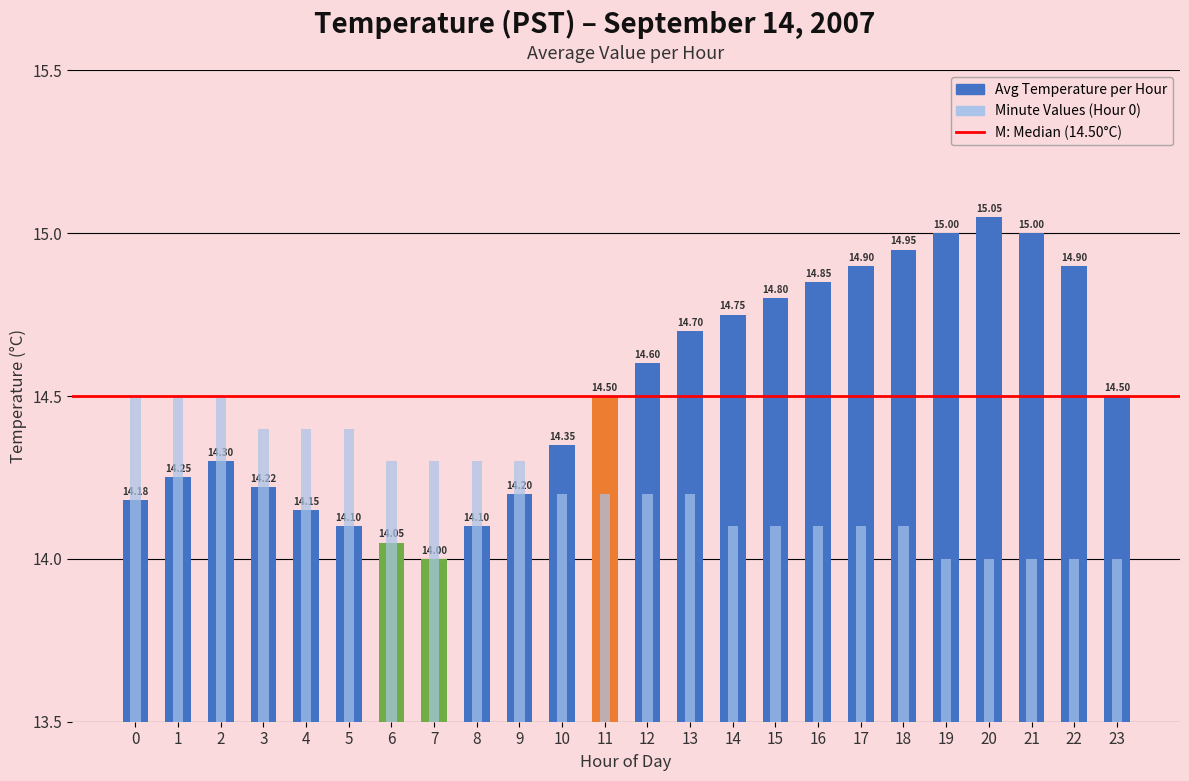

What is the sum of the Hour 0 values at 21 and 0?

28.5